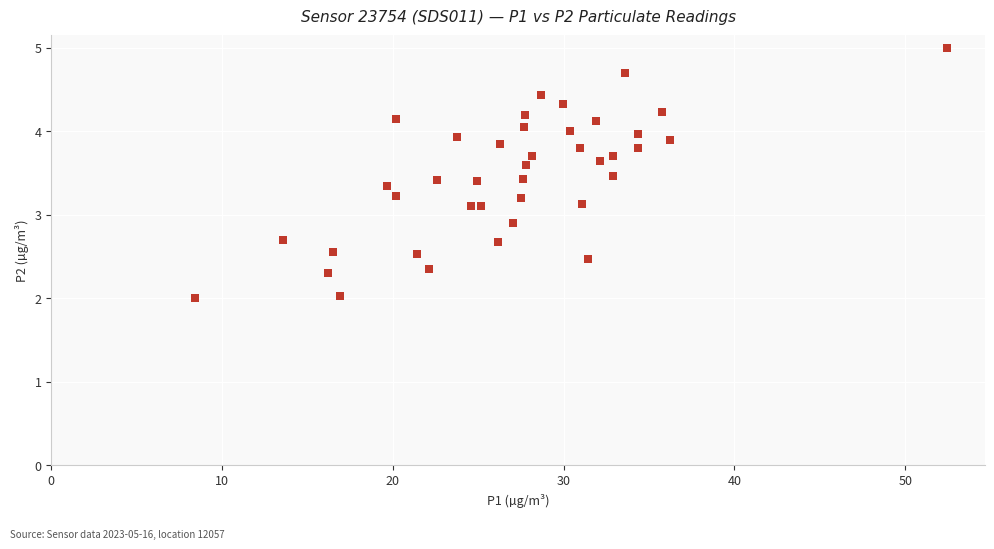

What is the range of X values (max minus min)?

44.0